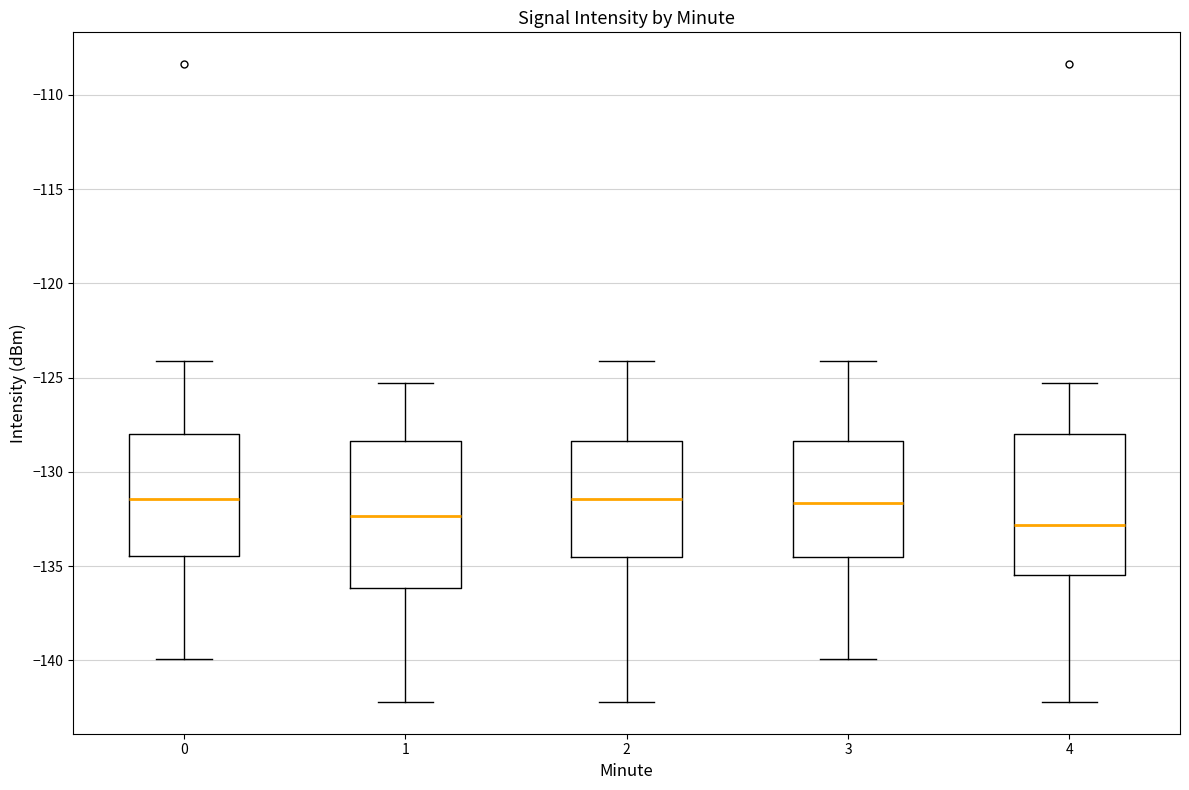

Reading left to right, read every box against the y-axis: the position of its median line, the range the box covers, and the ends of its whiskers. The values are not printed on the chart, so give them approximately, as read against the axis.

0: median -131.5, box -134.5 to -128.0, whiskers -140.0 to -124.0
1: median -132.5, box -136.0 to -128.5, whiskers -142.0 to -125.5
2: median -131.5, box -134.5 to -128.5, whiskers -142.0 to -124.0
3: median -131.5, box -134.5 to -128.5, whiskers -140.0 to -124.0
4: median -133.0, box -135.5 to -128.0, whiskers -142.0 to -125.5